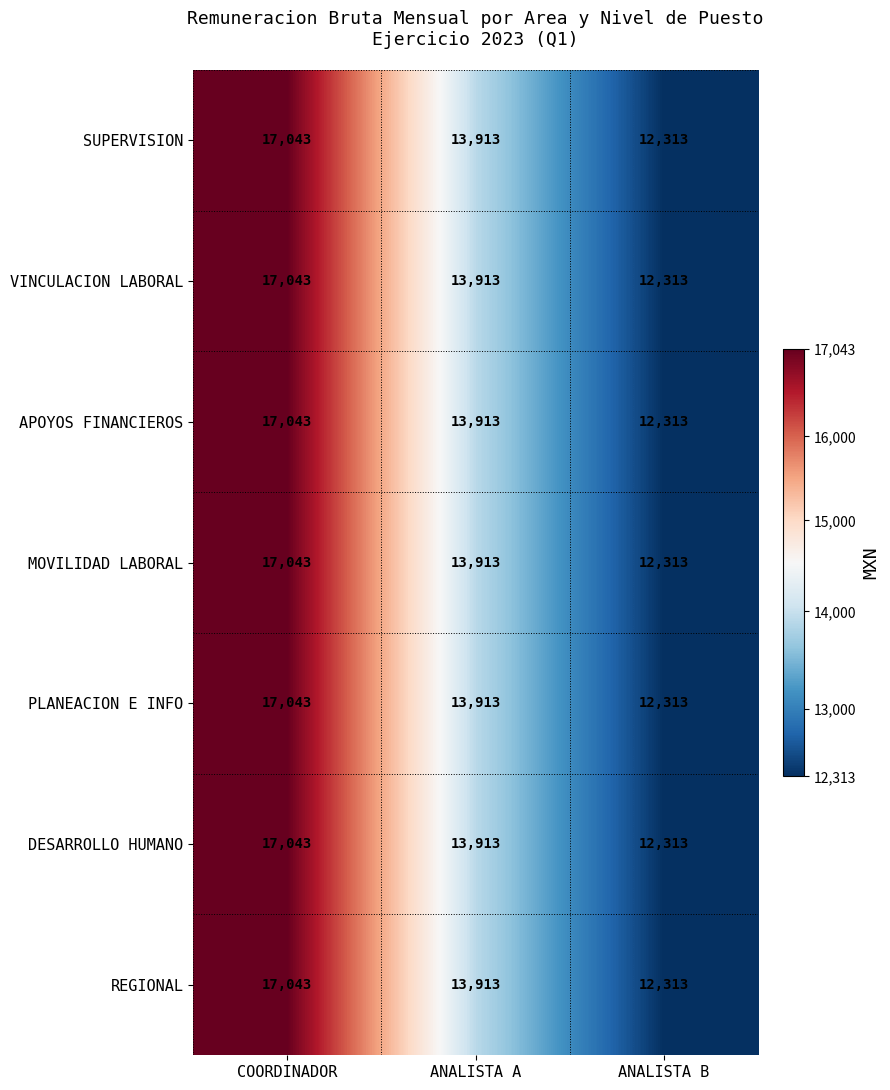

At which category does the chart reach its minimum across all series?

ANALISTA B